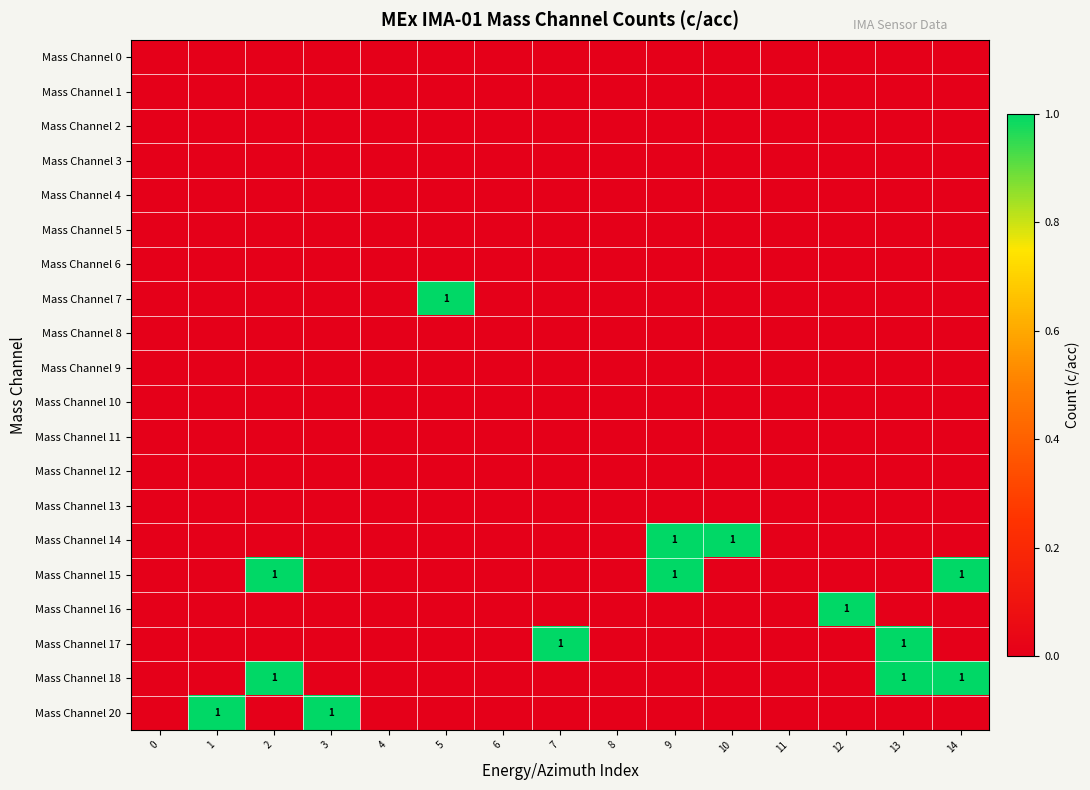

The value of Mass Channel 18 at 2 is 0. True or false?

False